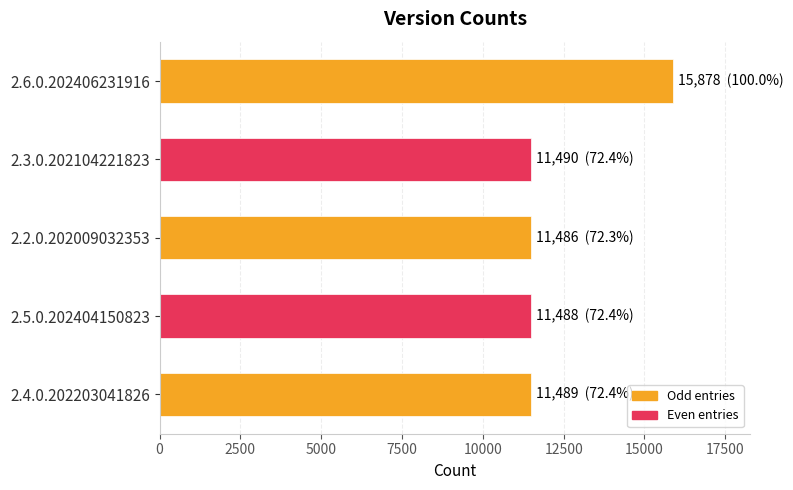

What is the maximum value shown in the chart?

15878